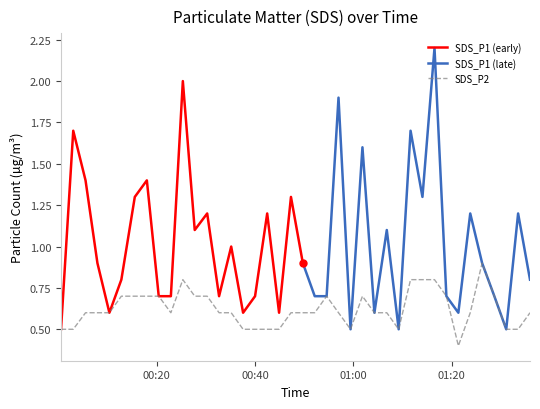

What is the highest value of the SDS_P2 series?

0.9